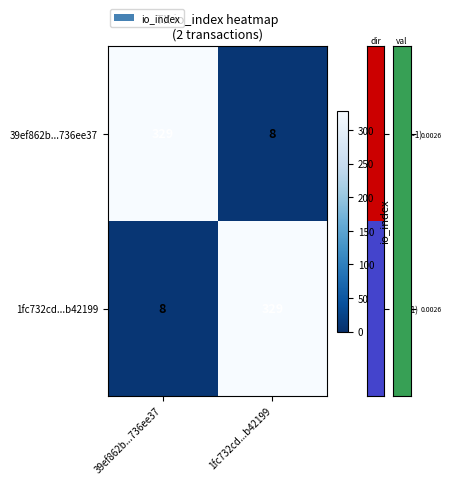

Read the 1fc732cd...b42199 value at 39ef862b...736ee37.

8